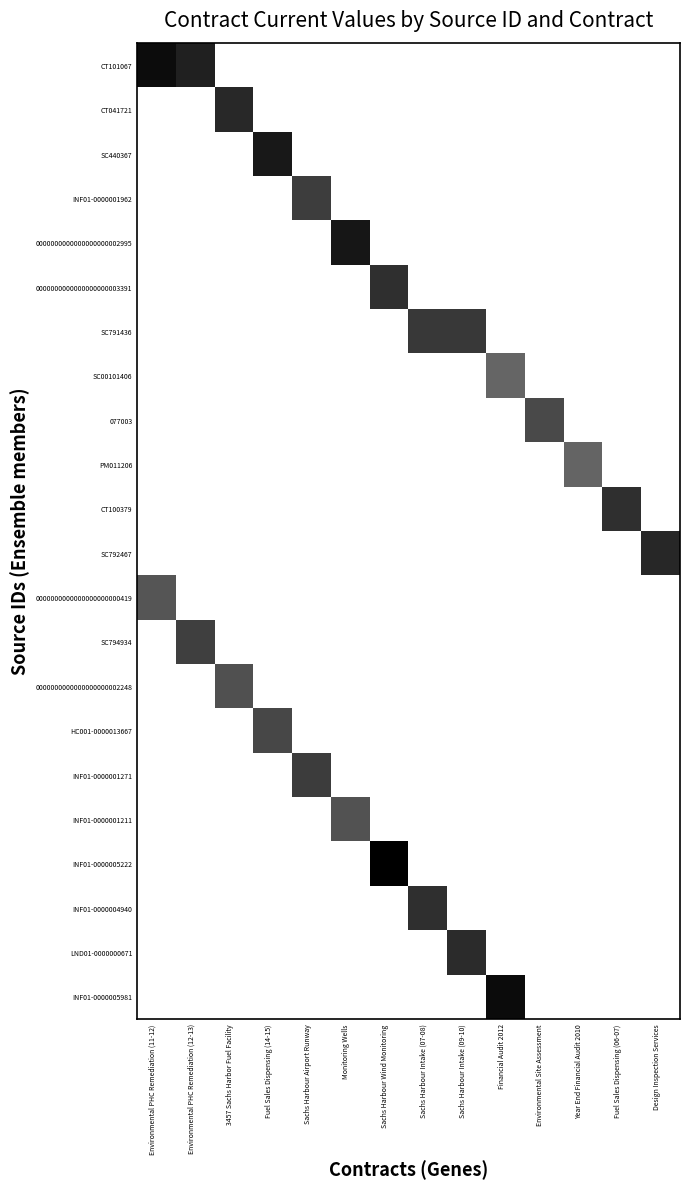

What is the total value across all series at Monitoring Wells?

1.6